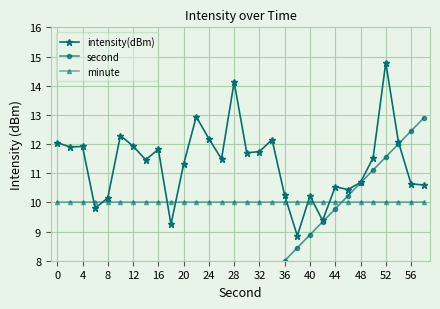

True or false: intensity(dBm) has a value of 6.1 at 20.

False